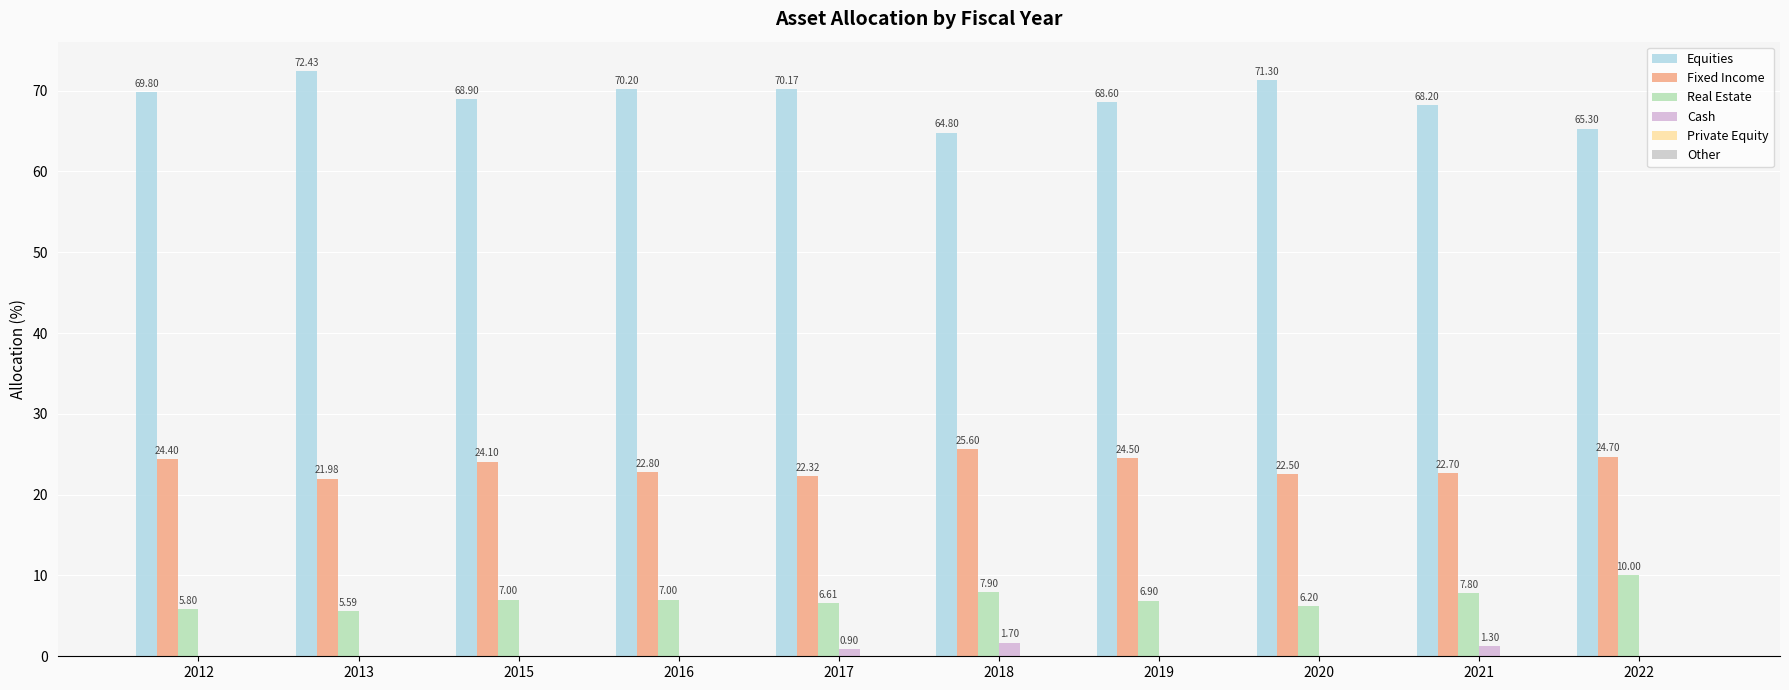

Reading left to right, list all the values displayed in this chart.

Equities: 69.8	72.4	68.9	70.2	70.2	64.8	68.6	71.3	68.2	65.3
Fixed Income: 24.4	22.0	24.1	22.8	22.3	25.6	24.5	22.5	22.7	24.7
Real Estate: 5.8	5.6	7.0	7.0	6.6	7.9	6.9	6.2	7.8	10.0
Cash: 0.0	0.0	0.0	0.0	0.9	1.7	0.0	0.0	1.3	0.0
Private Equity: 0.0	0.0	0.0	0.0	0.0	0.0	0.0	0.0	0.0	0.0
Other: 0.0	0.0	0.0	0.0	0.0	0.0	0.0	0.0	0.0	0.0